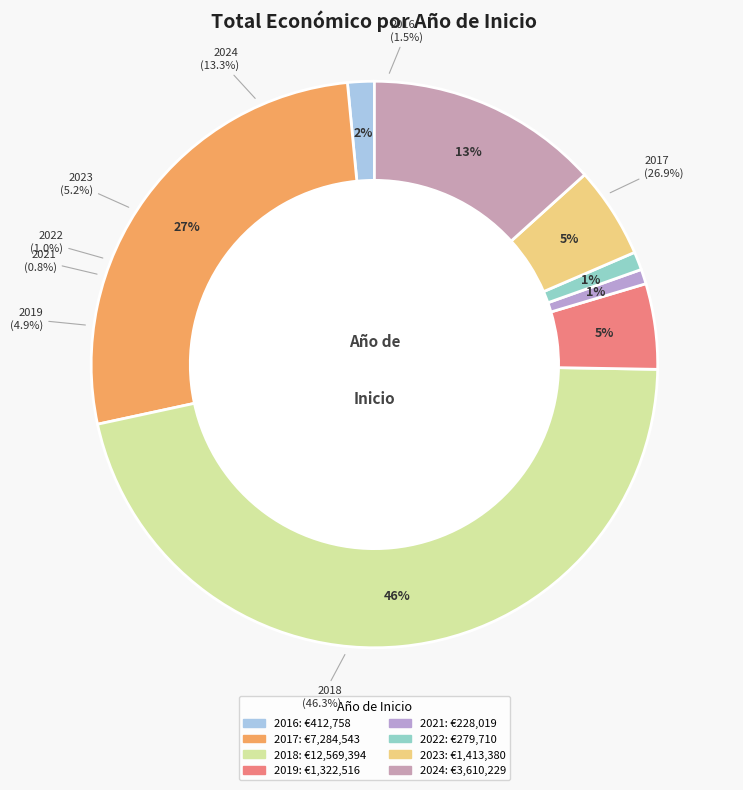

What is the total percentage of 2016 and 2018?

47.9%